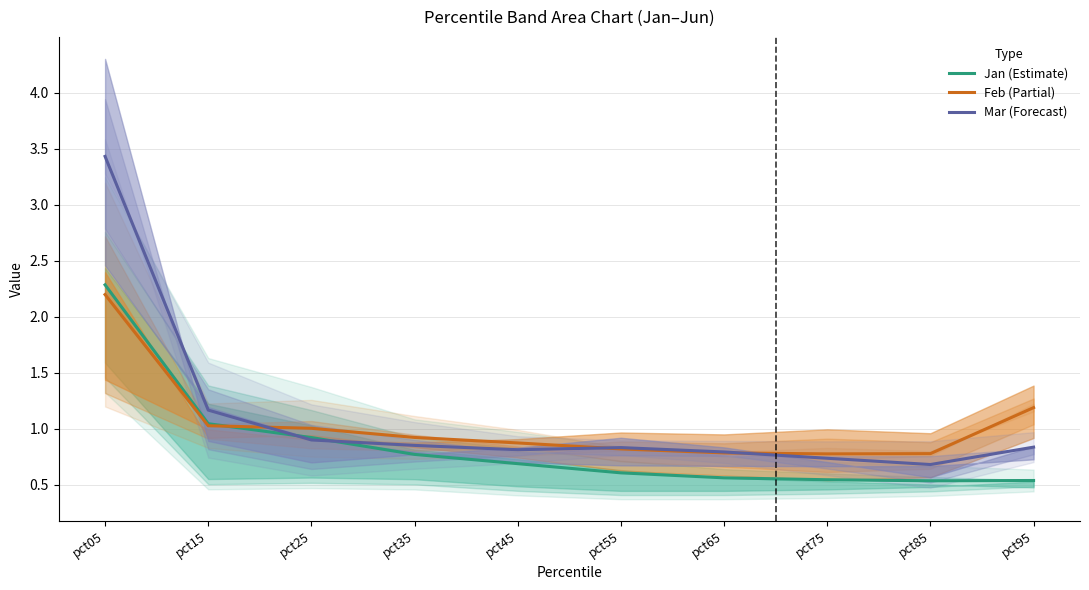

How many interior local valleys does the Feb (Partial) series have?

1